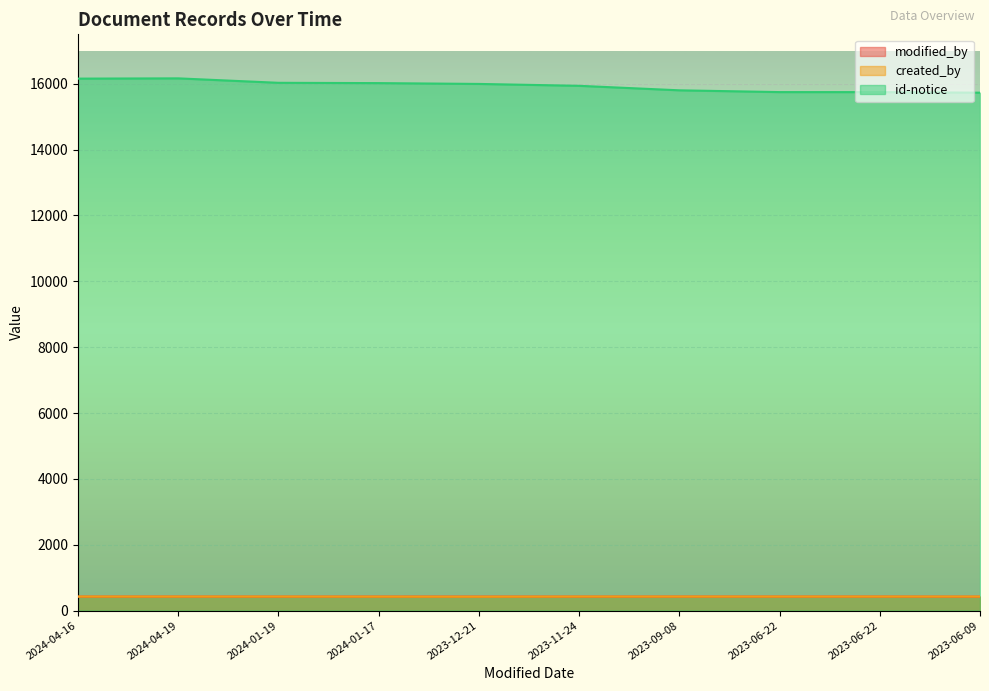

The created_by series shows 634 at 2023-06-22. True or false?

False